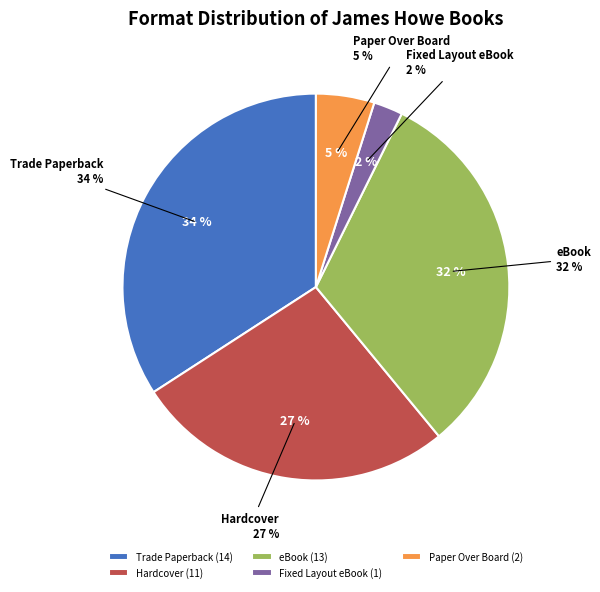

Do Hardcover (2) and eBook together represent more than half of the pie?

No